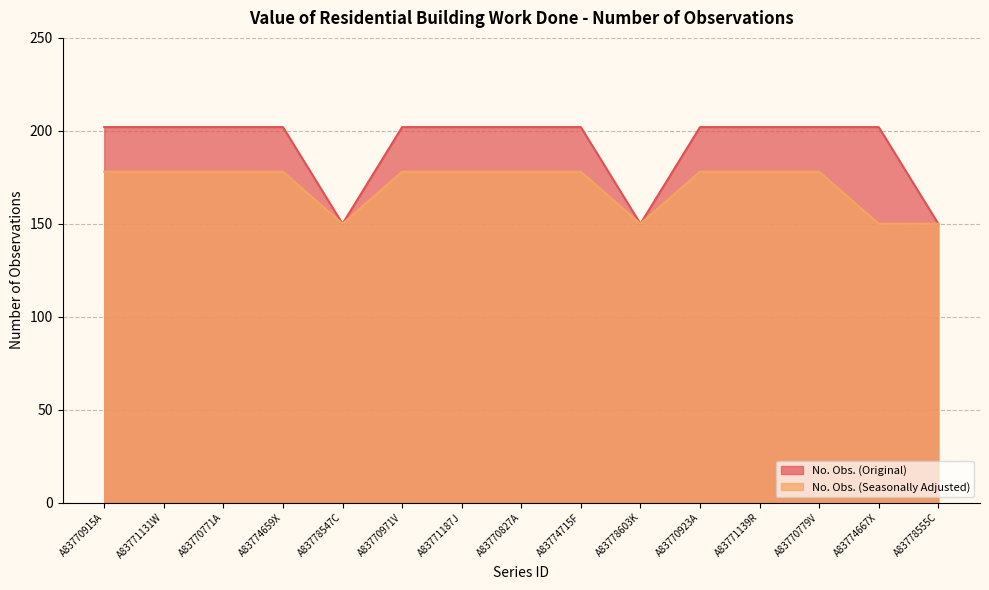

At which label is No. Obs. (Seasonally Adjusted) closest to 164?

A83770915A